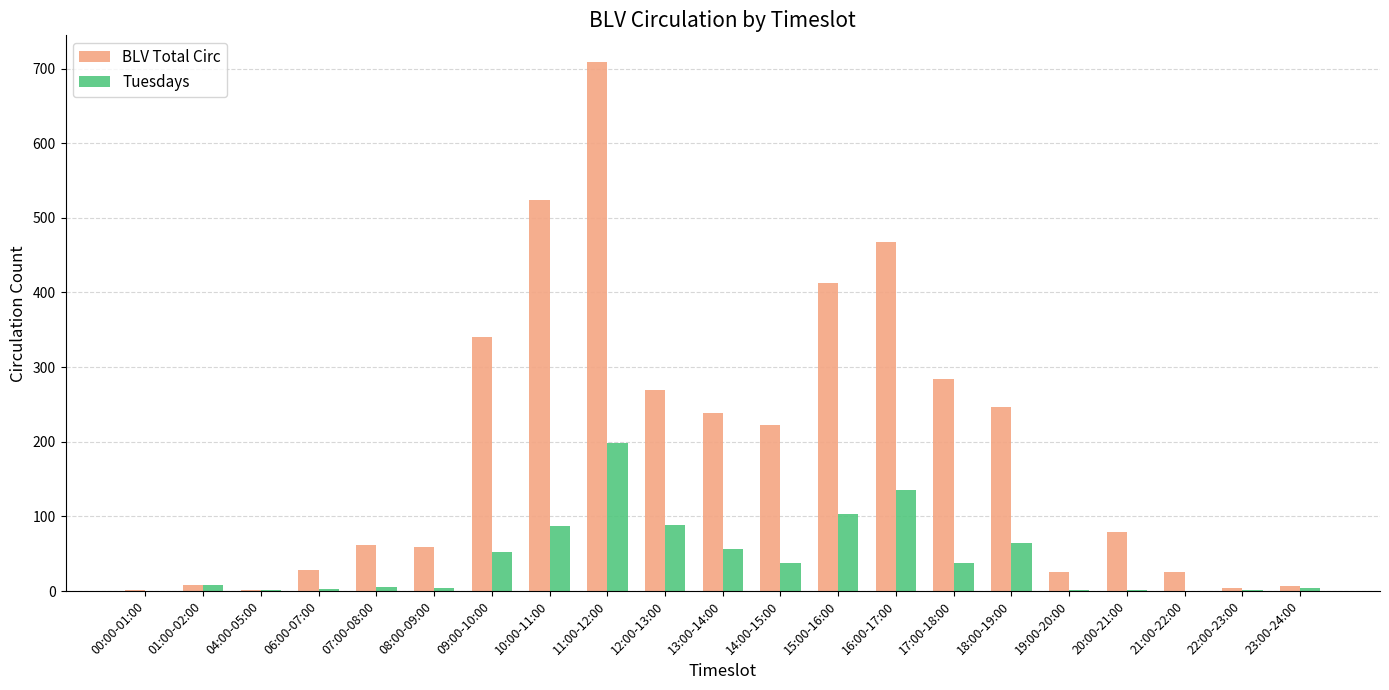

Which category has the highest value in the Tuesdays series?

11:00-12:00